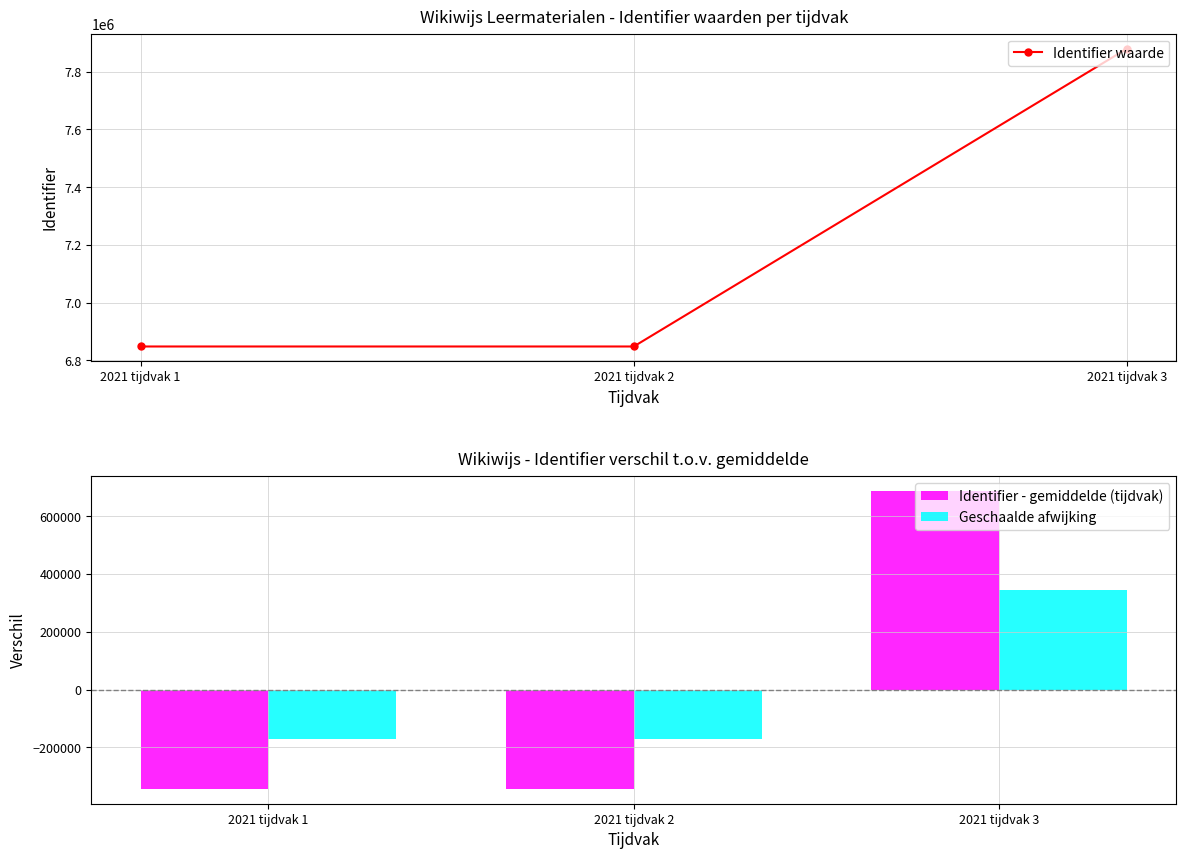

Rank the series by their maximum value, from lowest to highest.

Geschaalde afwijking, Identifier - gemiddelde (tijdvak), Identifier waarde